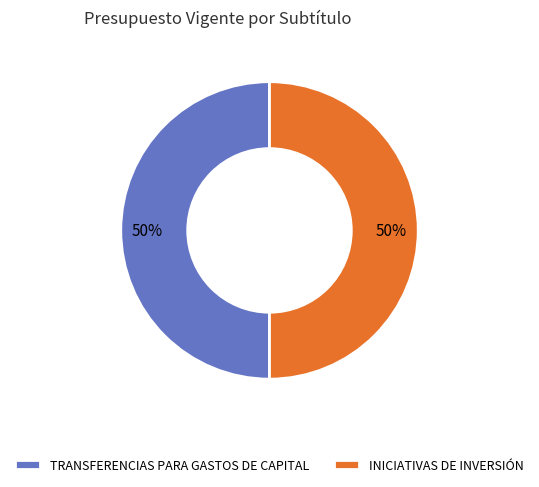

To the nearest percent, what is the average slice percentage?

50%